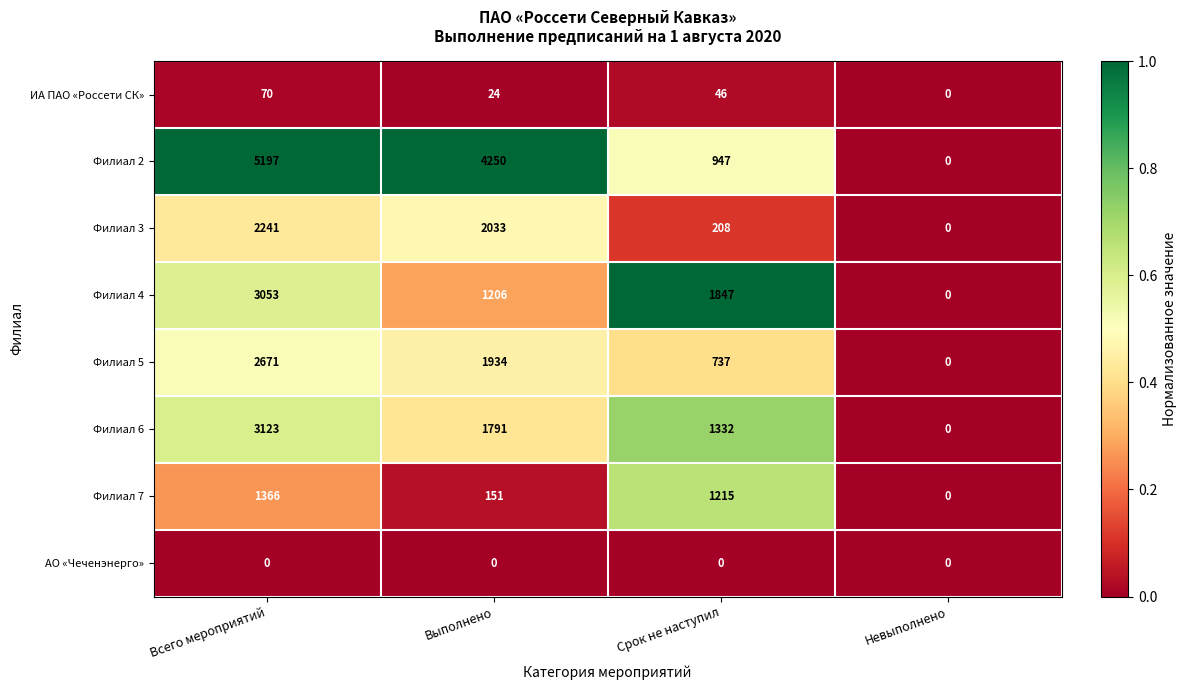

What is the highest value of the Филиал 3 series?

2241